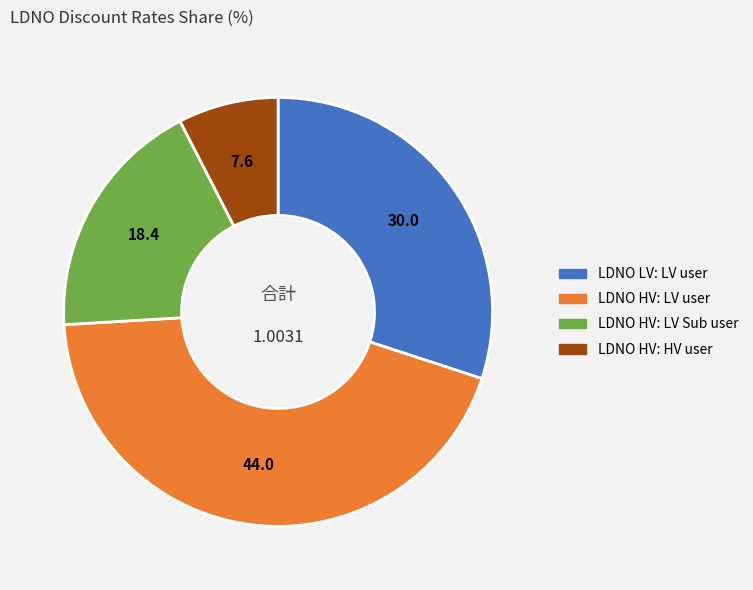

Is LDNO HV: HV user the majority of the pie?

No